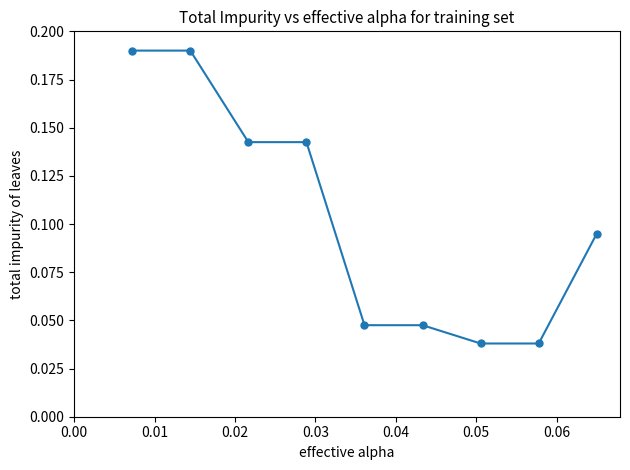

Count the values in the range 0 to 1.

9